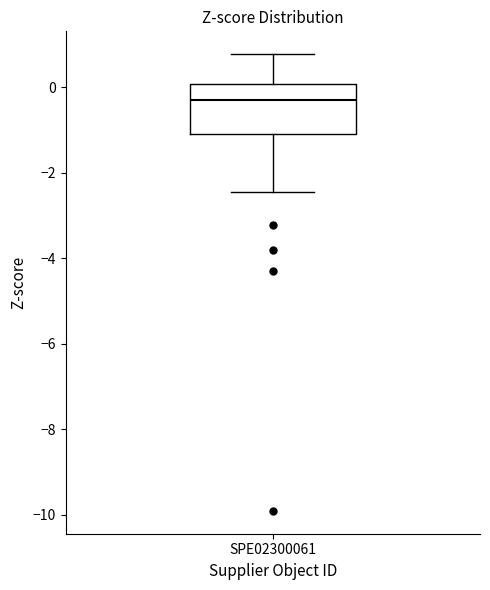

Where does the median line of the box for SPE02300061 sit on the y-axis? The values are not printed on the chart, so give them approximately, as read against the axis.

-0.2